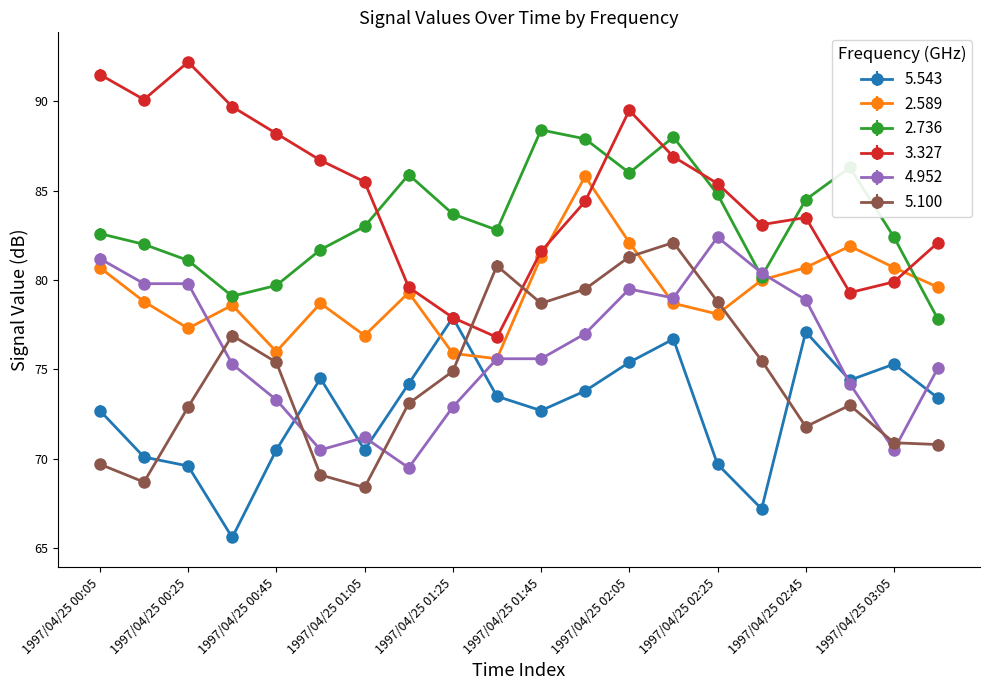

After their last crossing, which series has the higher values: 4.952 or 2.736?

2.736